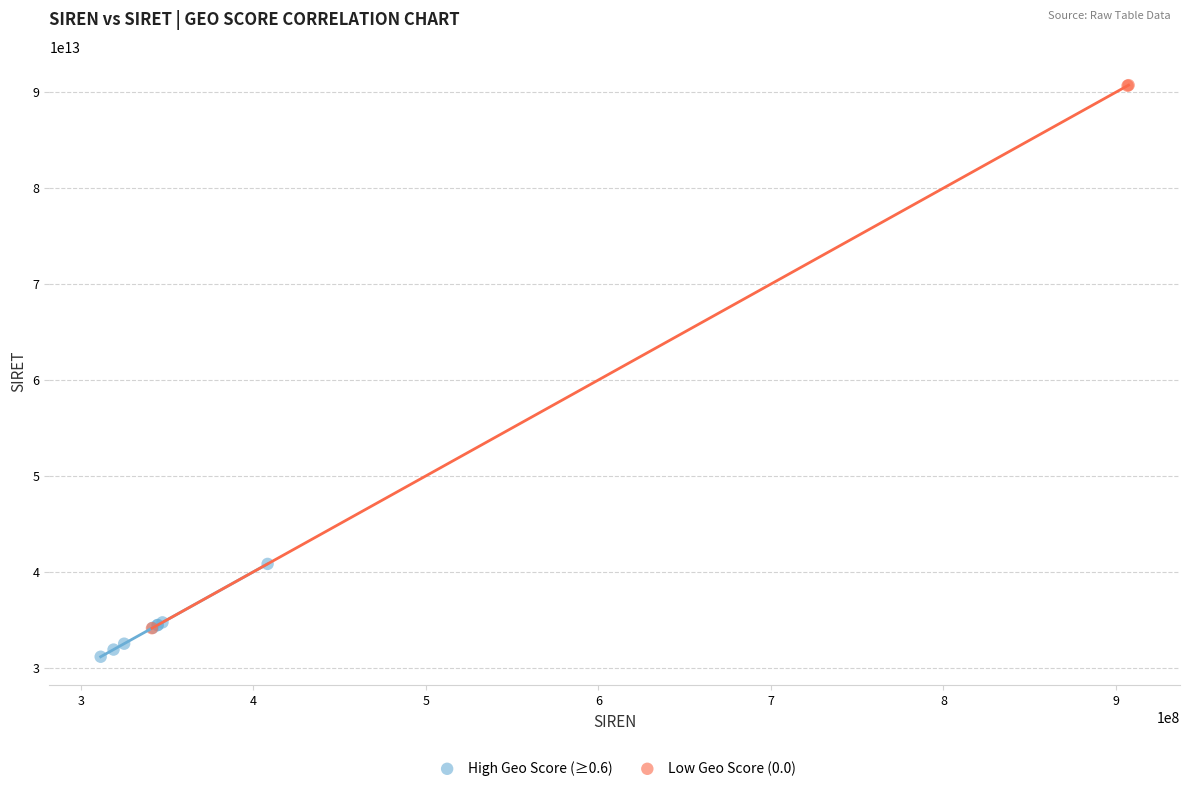

Which series contains the highest Y value?

Low Geo Score (0.0)